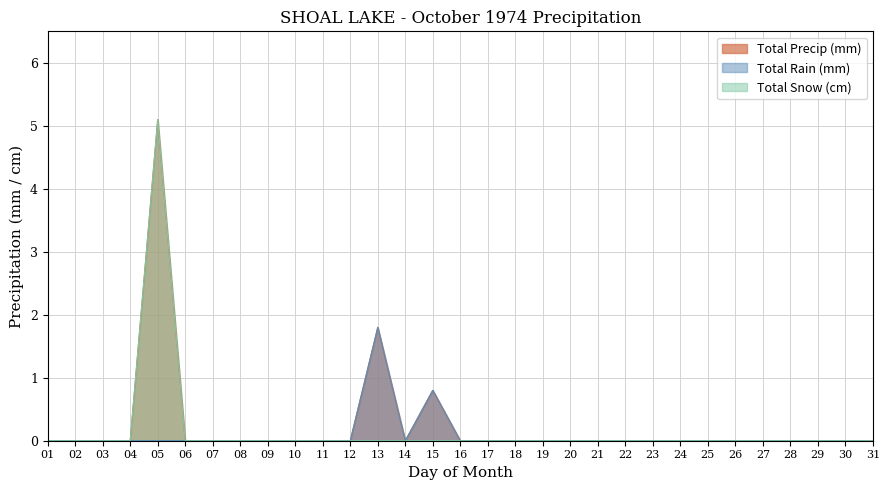

Is the value of Total Snow (cm) at 05 greater than the value of Total Precip (mm) at 01?

Yes